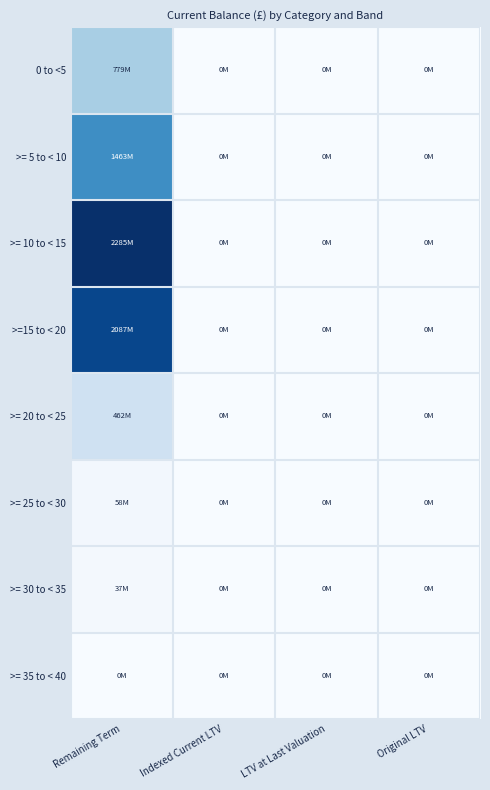

Rank the series by their maximum value, from lowest to highest.

>= 35 to < 40, >= 30 to < 35, >= 25 to < 30, >= 20 to < 25, 0 to <5, >= 5 to < 10, >=15 to < 20, >= 10 to < 15